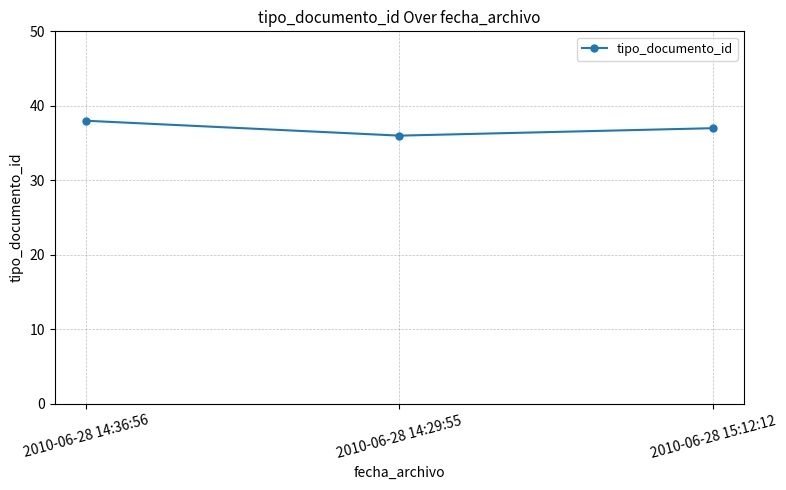

Where does the data first go above 37?

2010-06-28 14:36:56